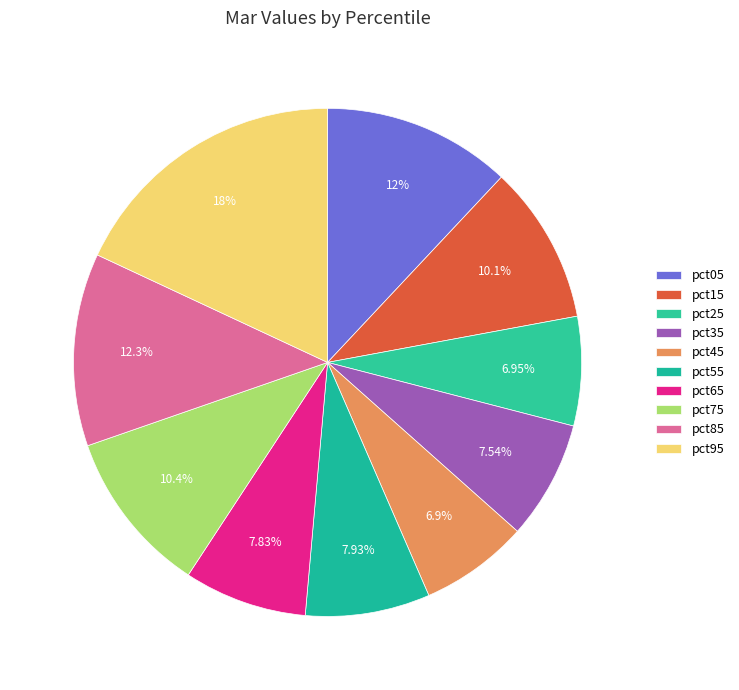

What is the smallest slice in the pie chart?

pct45